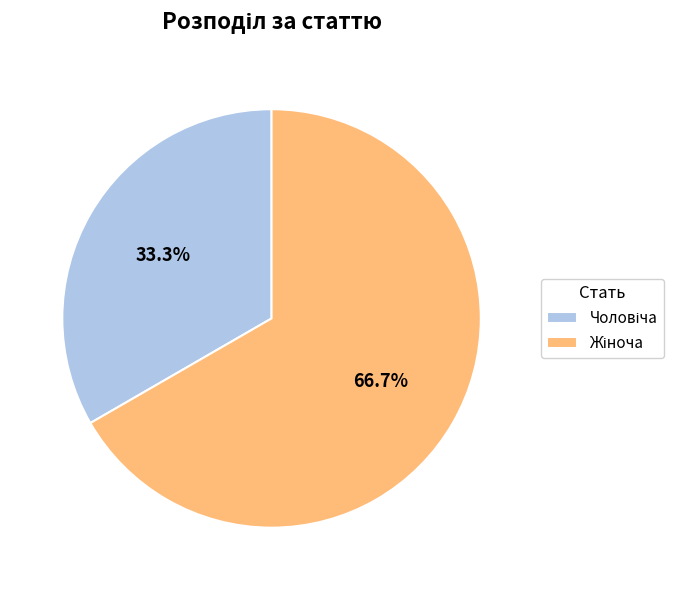

Is there a majority slice in this chart?

Yes